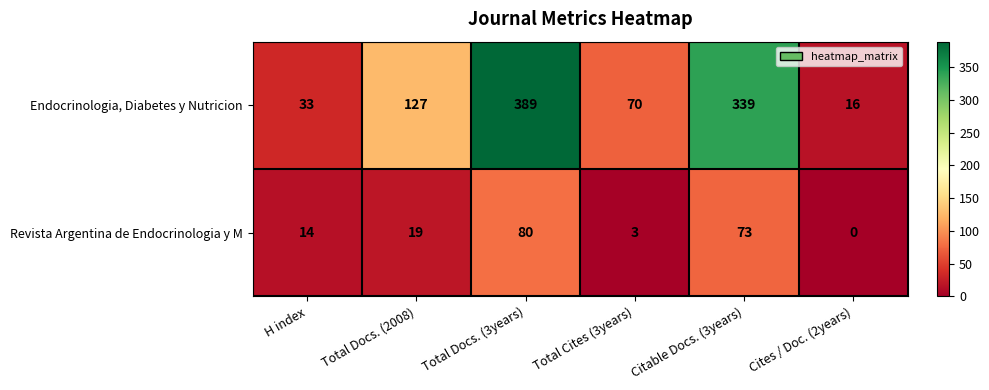

Rank the series at H index from highest to lowest value.

Endocrinologia, Diabetes y Nutricion, Revista Argentina de Endocrinologia y M